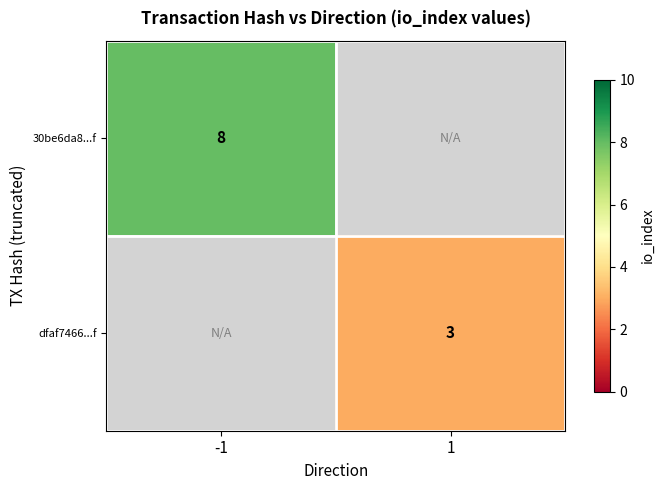

The value of 30be6da8...f at -1 is 12. True or false?

False